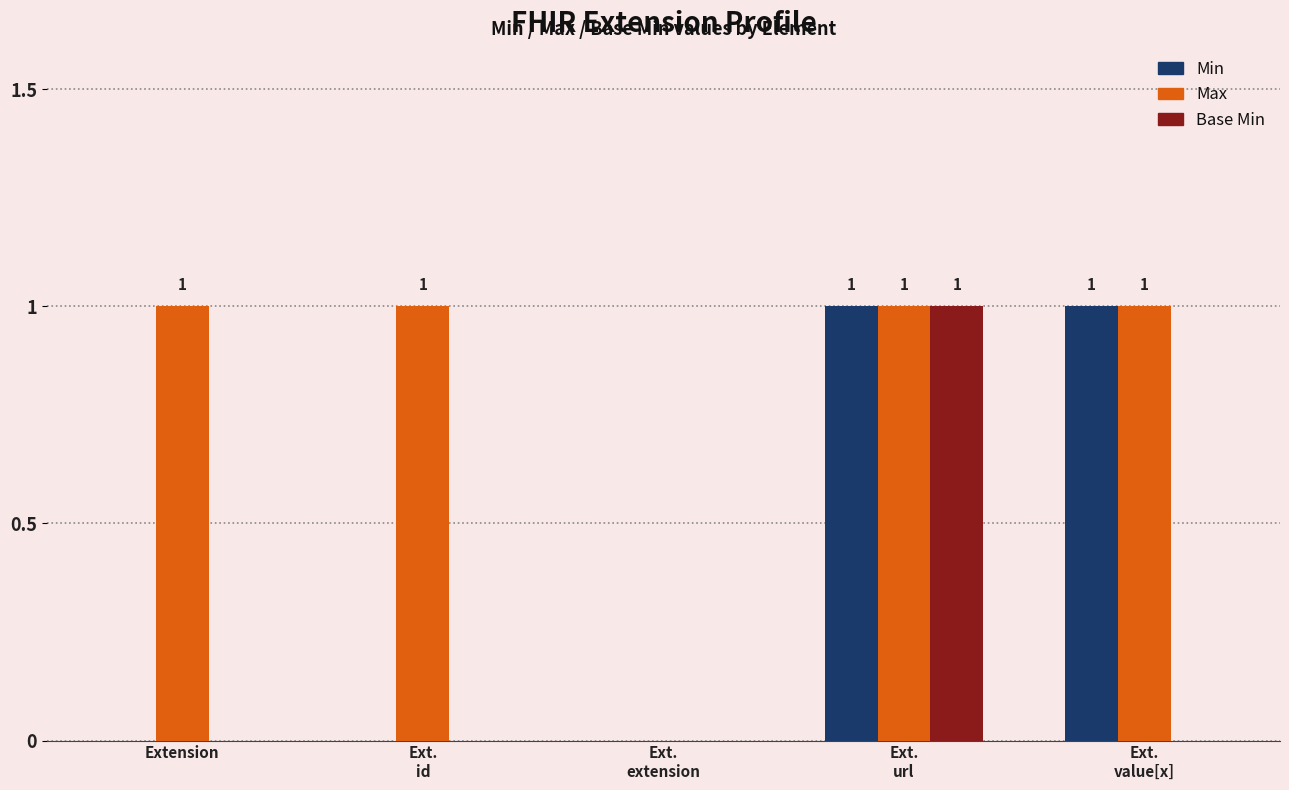

The Min series shows 0 at Ext.
id. True or false?

True